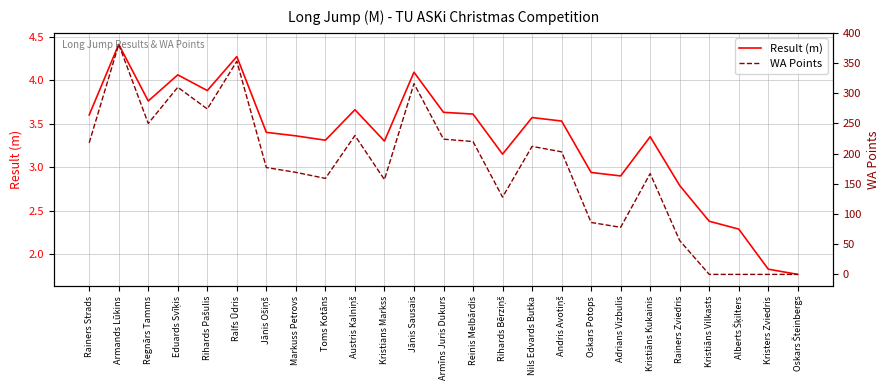

Rank the categories by Result (m) value from lowest to highest.

Oskars Šteinbergs, Kristers Zviedris, Alberts Šķilters, Kristiāns Vilkasts, Rainers Zviedris, Adrians Vizbulis, Oskars Potops, Rihards Bērziņš, Kristians Markss, Toms Kotāns, Kristiāns Kukainis, Markuss Petrovs, Jānis Ošiņš, Andris Avotiņš, Nils Edvards Butka, Rainers Strads, Reinis Melbārdis, Armīns Juris Dukurs, Austris Kalniņš, Regnārs Tamms, Rihards Pašulis, Eduards Svīķis, Jānis Sausais, Ralfs Ūdris, Armands Lūkins